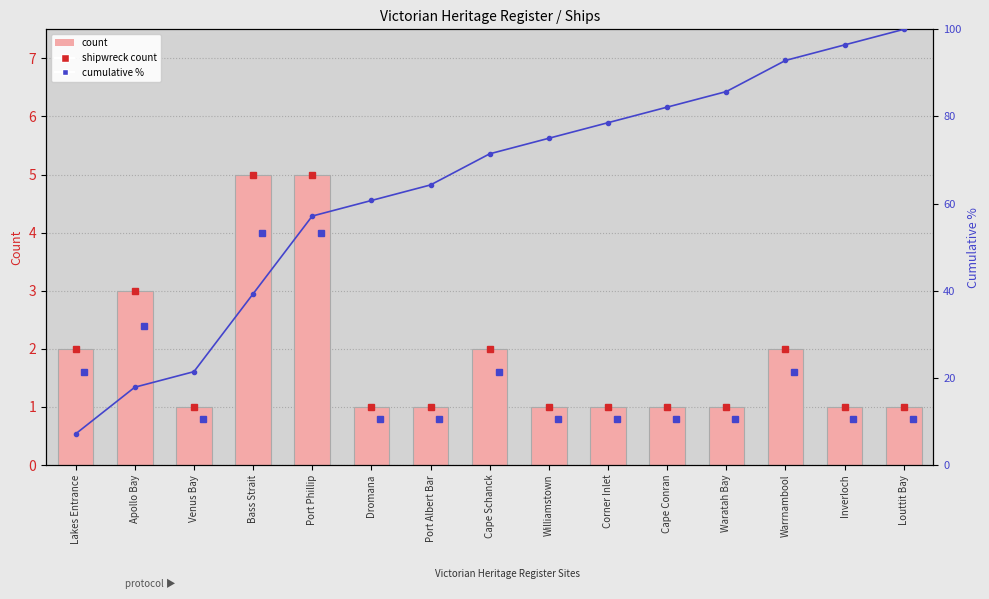

How many values in the cumulative % series are below 71?

7